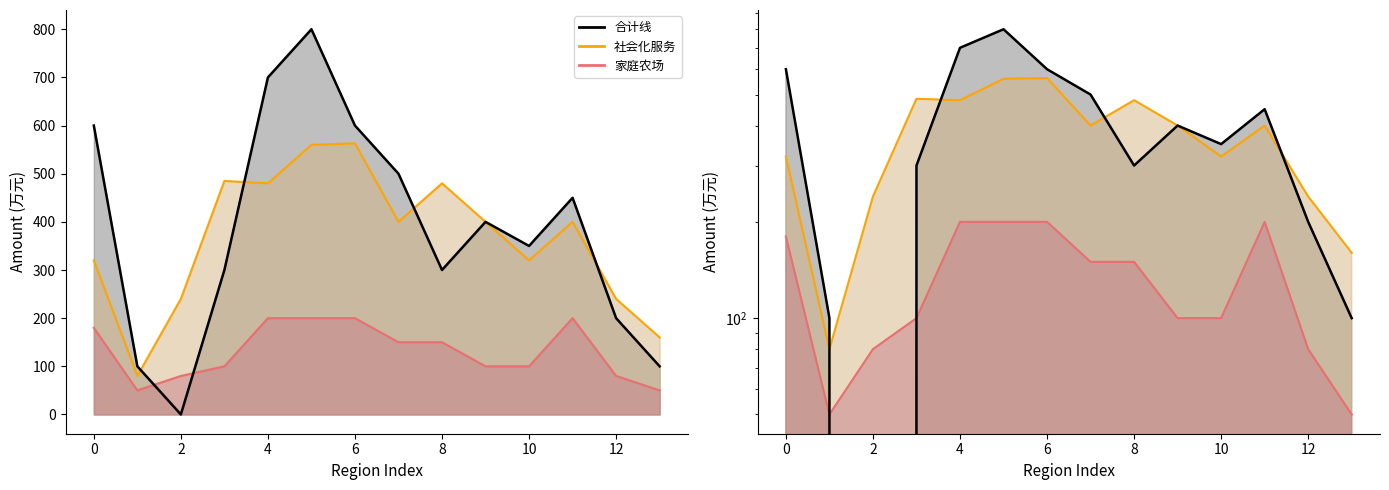

Which series ends up on top after the final intersection of 社会化服务 line and 合计线?

社会化服务 line